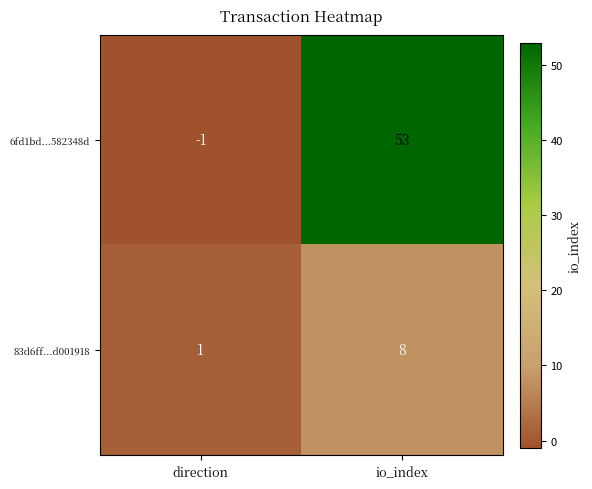

Which series has the largest range (max minus min)?

6fd1bd...582348d